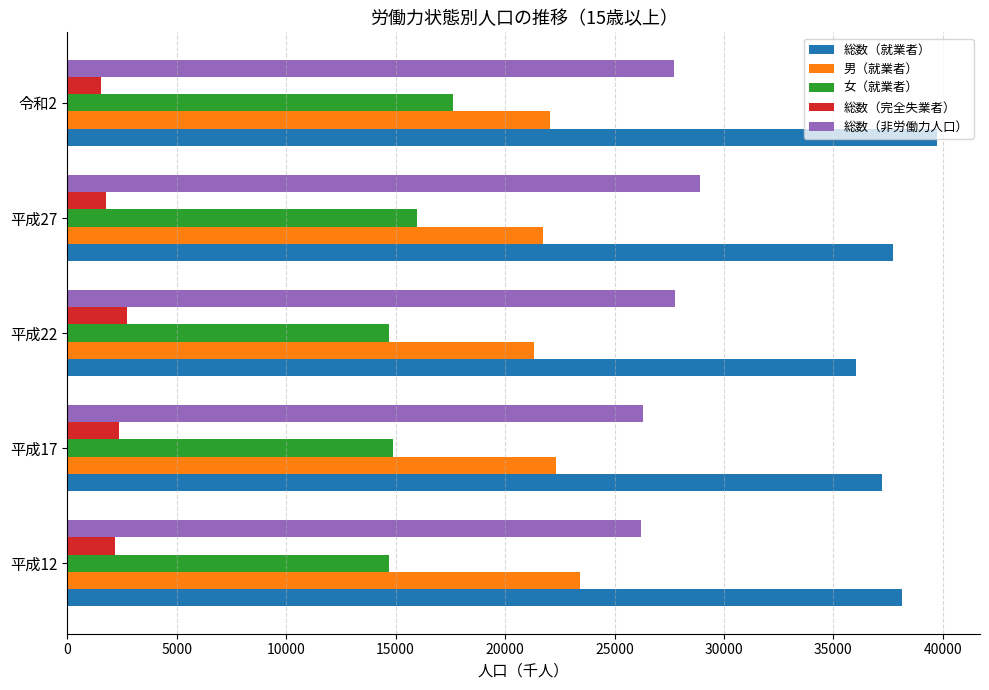

What is the difference between the maximum and second lowest values in the 総数（完全失業者） series?

952